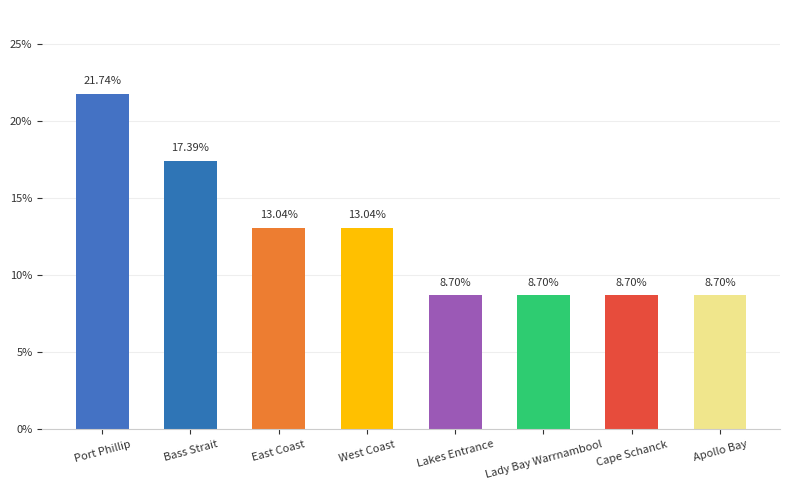

What is the label of the 2nd bar from the left?

Bass Strait